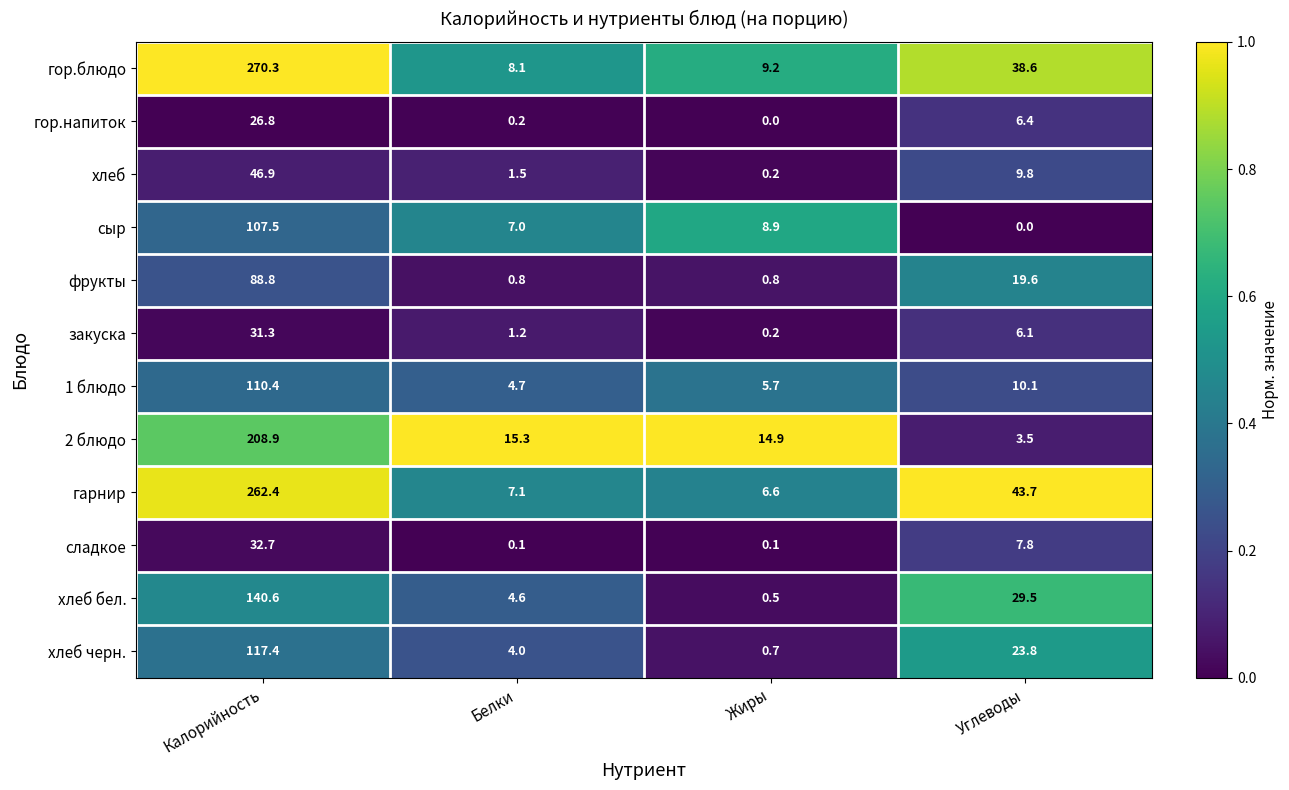

Read the гор.напиток value at Углеводы.

6.4